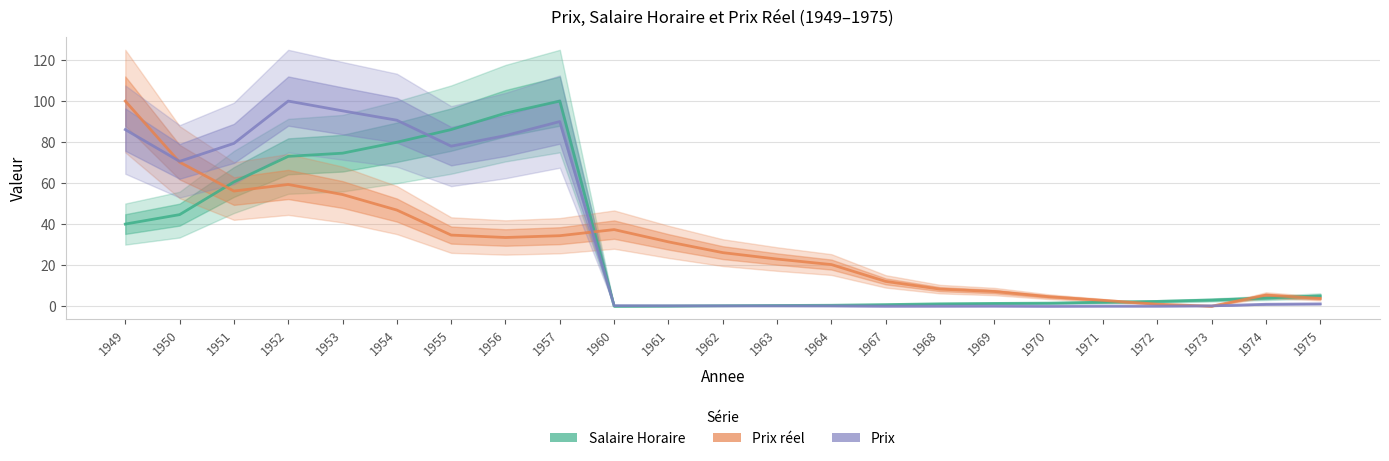

What are all the series names shown in the legend?

Salaire Horaire, Prix réel, Prix